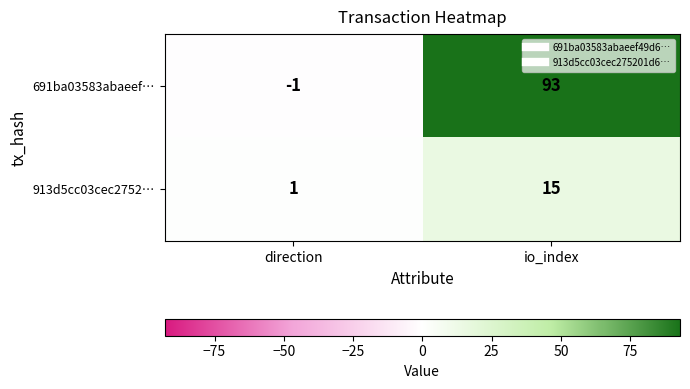

What is the maximum value for 691ba03583abaeef…?

93